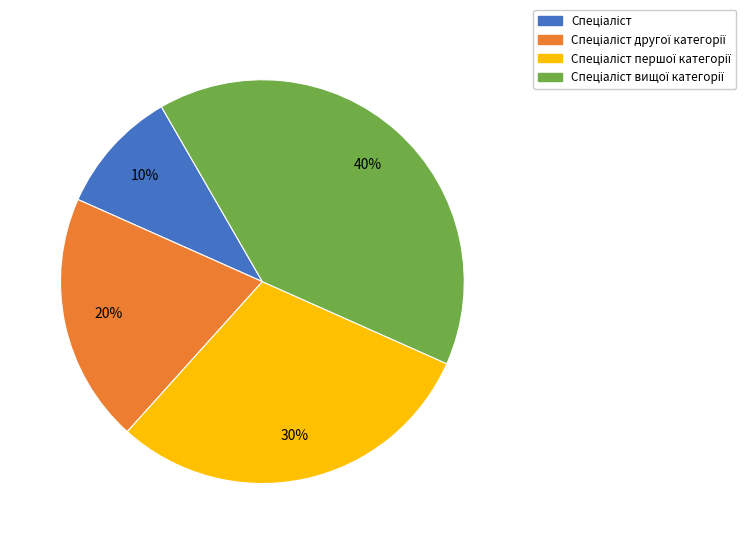

Is there a majority slice in this chart?

No